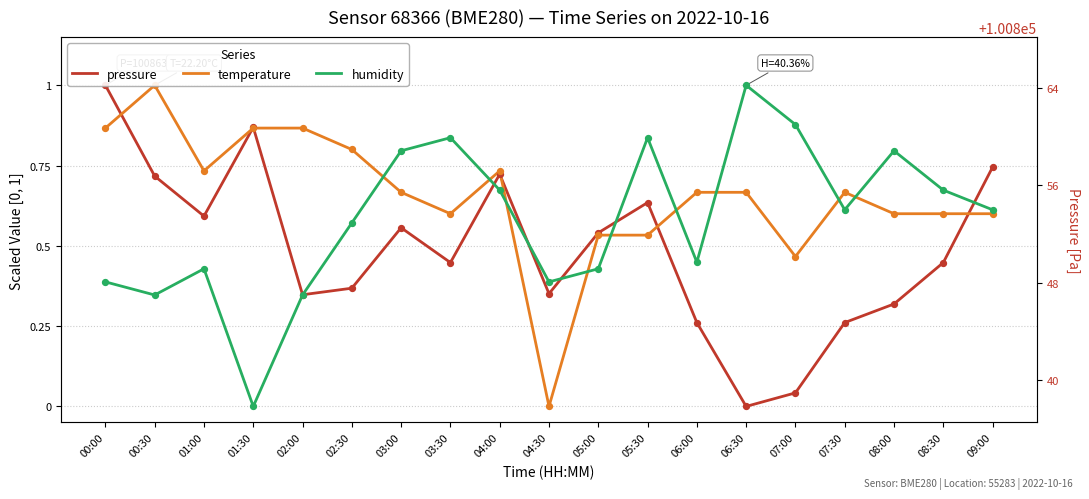

What are all the series names shown in the legend?

pressure, temperature, humidity